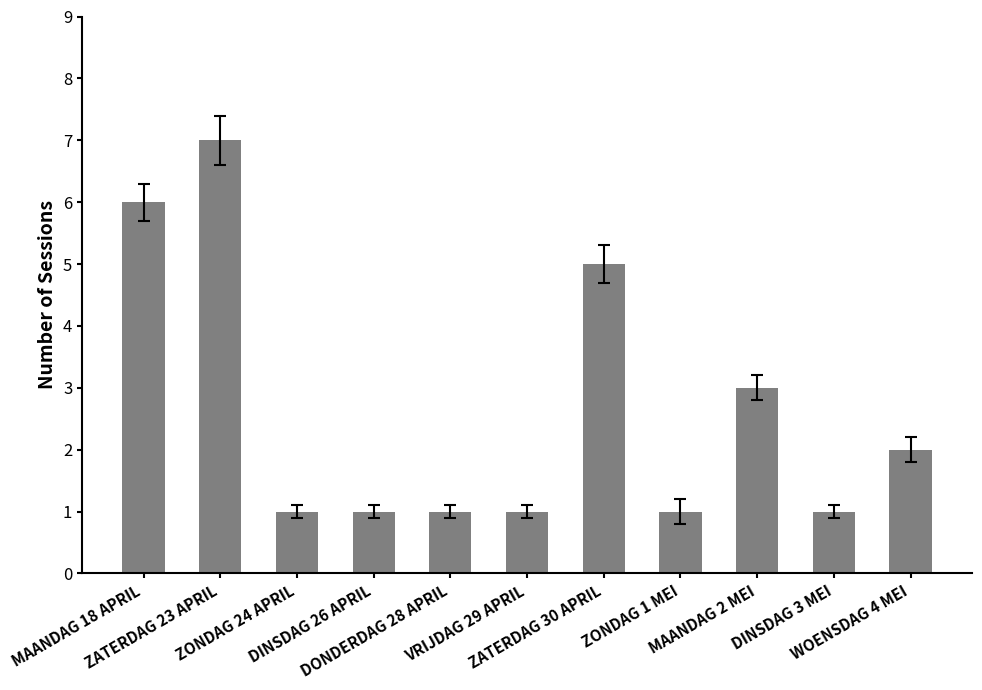

Reading left to right, what are all the values shown in this chart?

6	7	1	1	1	1	5	1	3	1	2